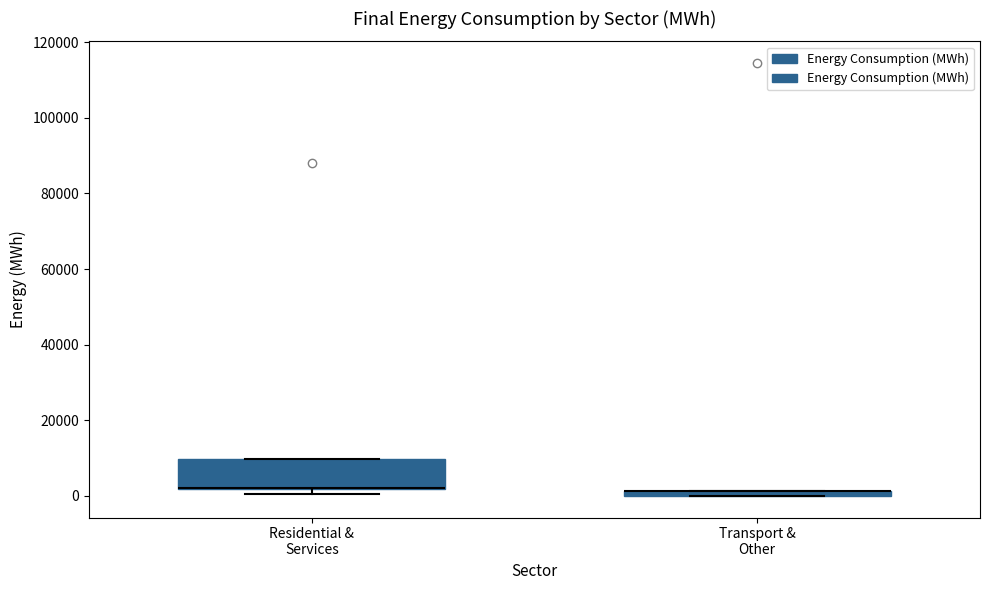

Comparing the boxes themselves (not the whiskers), which one is the tallest?

Residential & Services